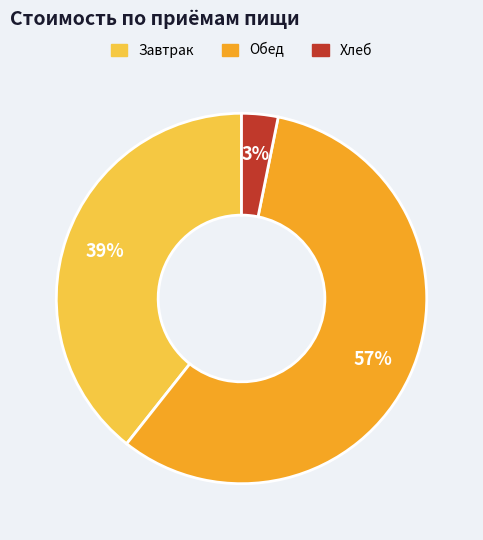

Is there a majority slice in this chart?

Yes